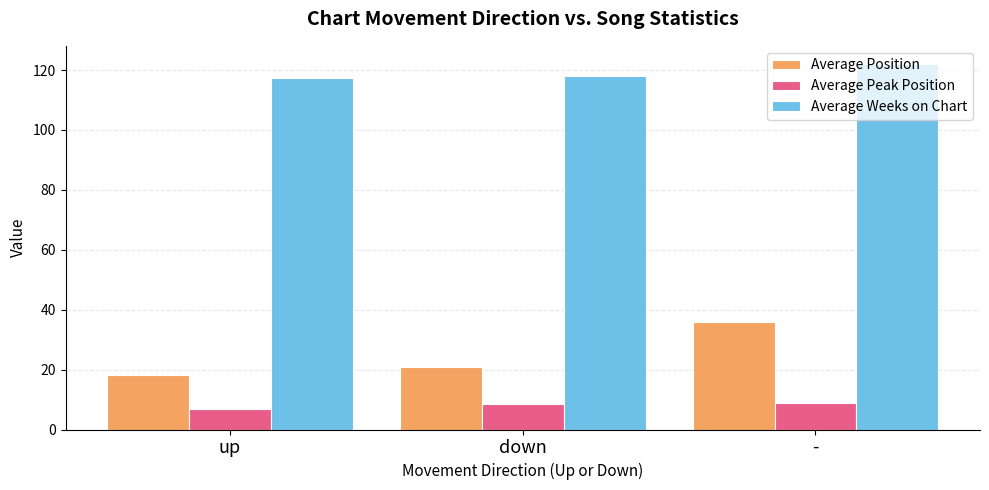

What are all the series names shown in the legend?

Average Position, Average Peak Position, Average Weeks on Chart